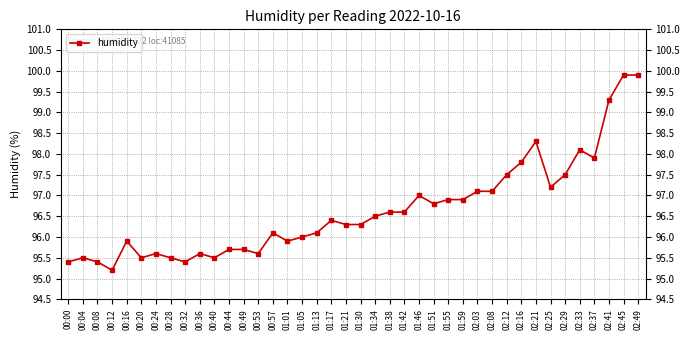

What position from the left is 01:38?

23